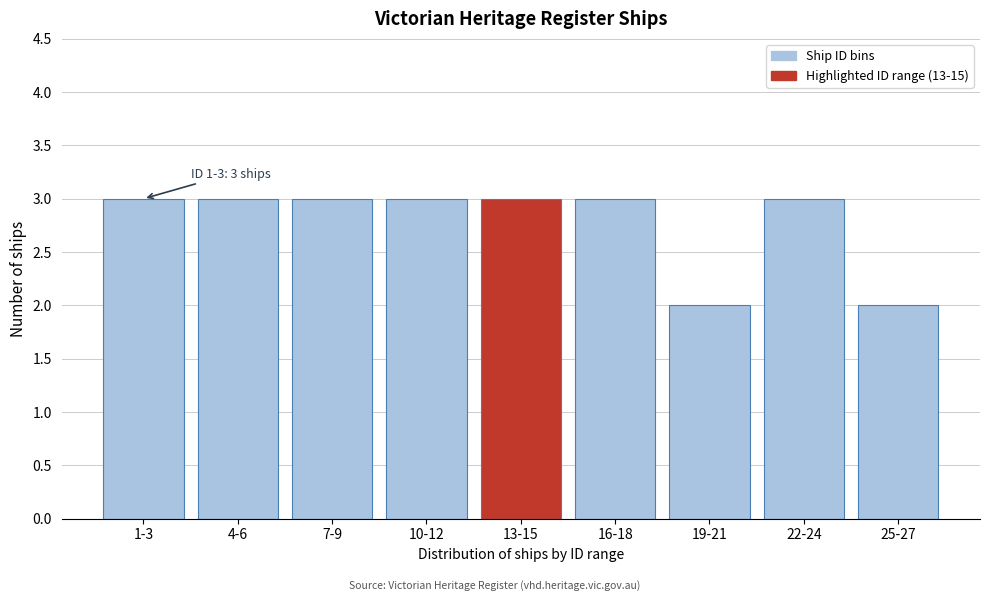

Reading left to right, extract all data points from this chart.

1-3=3	4-6=3	7-9=3	10-12=3	13-15=3	16-18=3	19-21=2	22-24=3	25-27=2